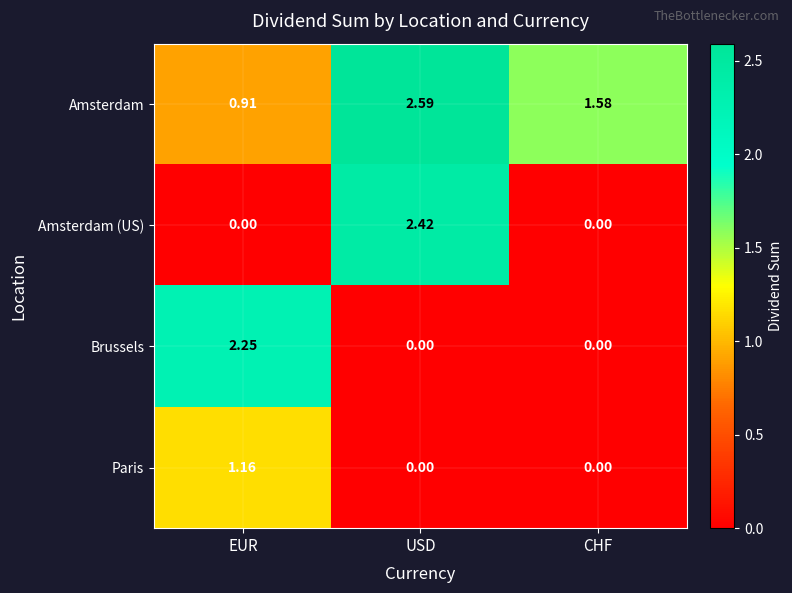

Which series changed the most between EUR and USD?

Amsterdam (US)